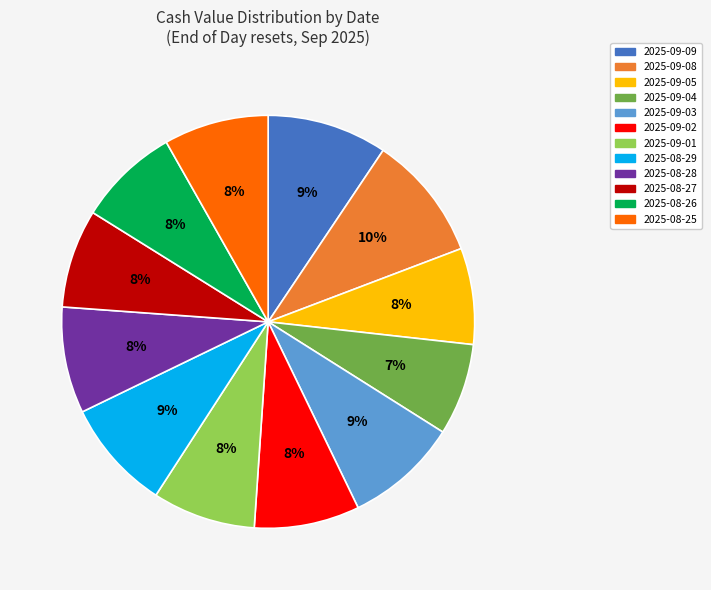

To the nearest percent, what is the difference between the largest and smallest slice percentages?

3%